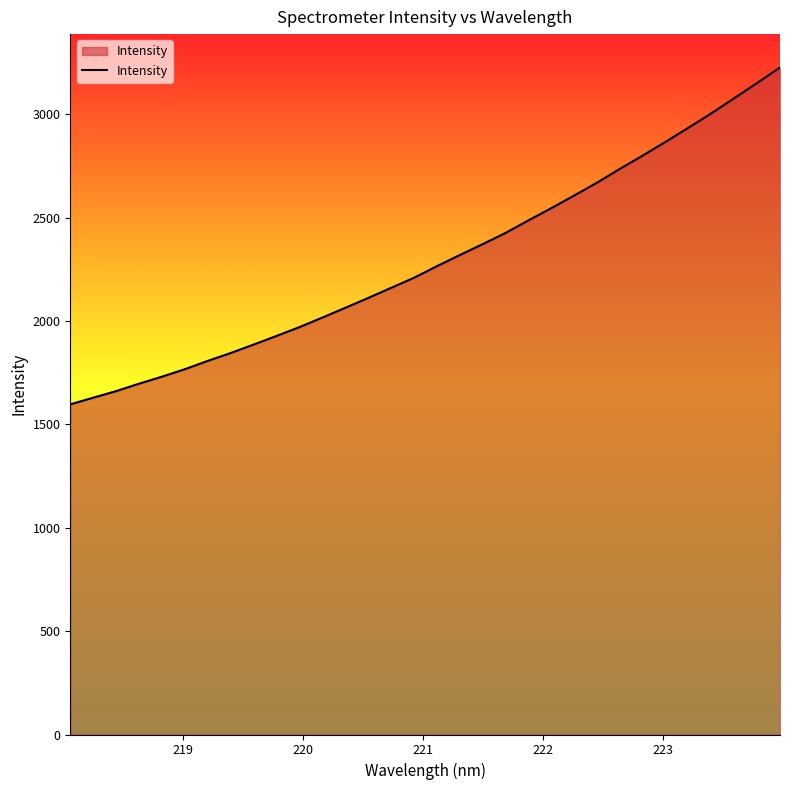

What is the greatest value displayed?

3226.7